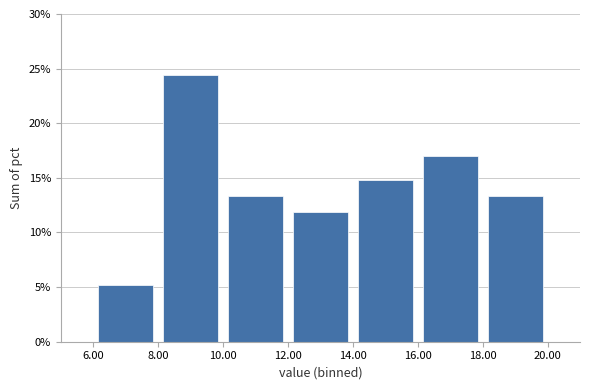

Reading left to right, transcribe this chart: for each bar, give the range it covers on the x-axis and its height. The values are not printed on the chart, so give them approximately, as read against the axis.

6.00 to 8.00: 5.0
8.00 to 10.00: 24.5
10.00 to 12.00: 13.5
12.00 to 14.00: 12.0
14.00 to 16.00: 15.0
16.00 to 18.00: 17.0
18.00 to 20.00: 13.5